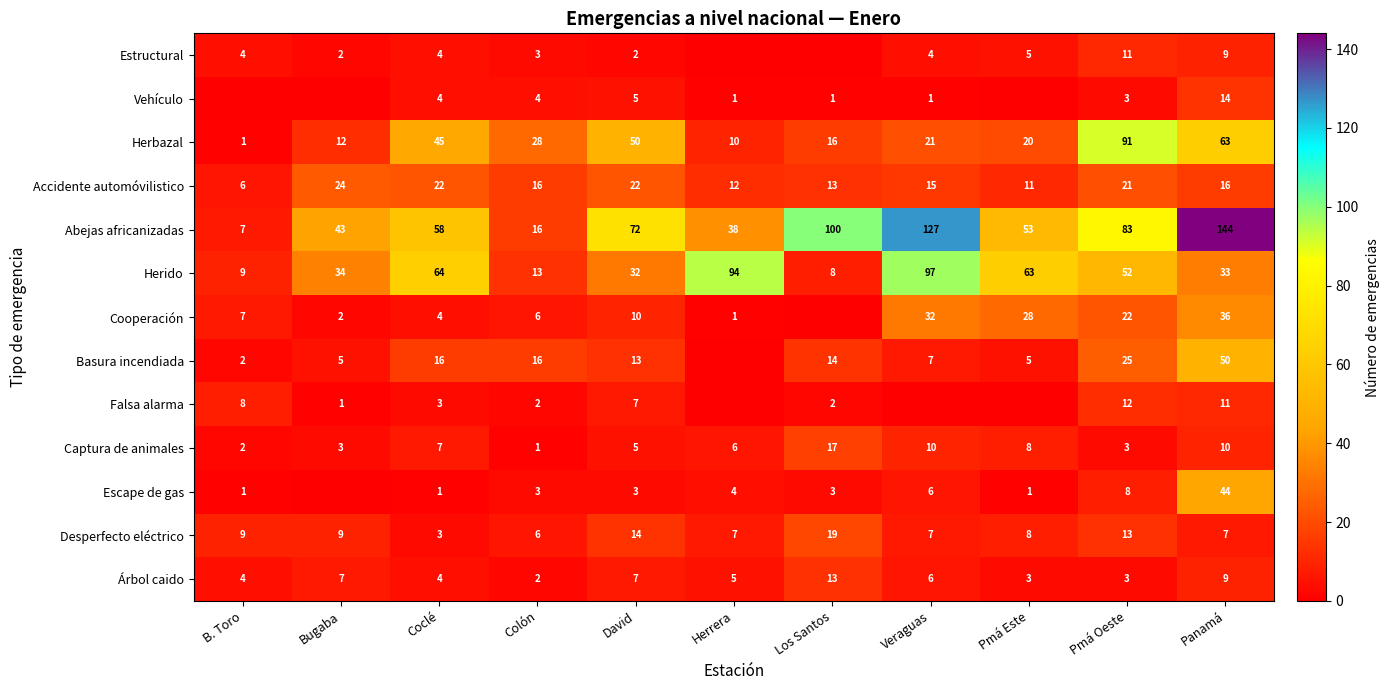

What is the difference between the Desperfecto eléctrico values at Colón and Veraguas?

1